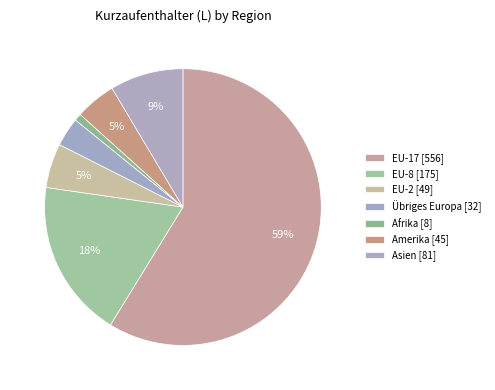

How many segments does this pie chart have?

7